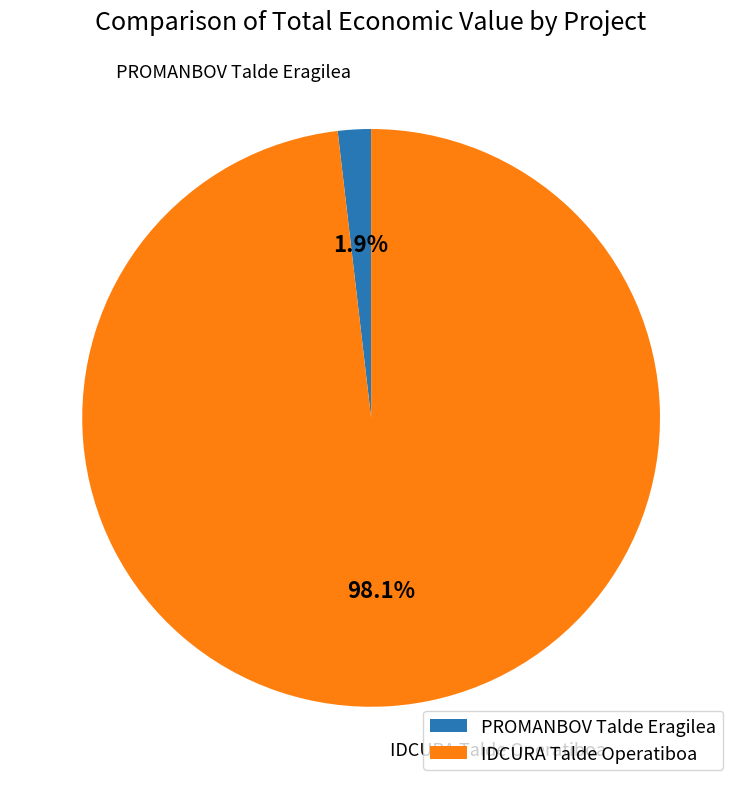

Rank the categories by value from lowest to highest.

PROMANBOV Talde Eragilea, IDCURA Talde Operatiboa